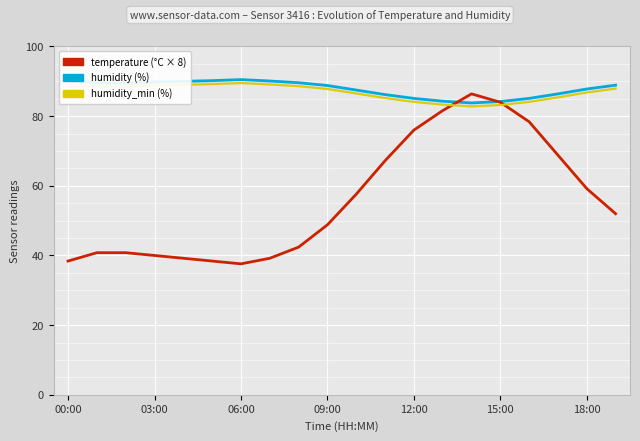

Reading right to left, transcribe all the data shown in this chart.

humidity: 88.9	87.8	86.4	85.1	84.2	83.8	84.3	85.1	86.2	87.5	88.8	89.6	90.1	90.5	90.2	90.0	89.8	89.4	89.6	90.4
temperature (scaled): 52.0	59.2	68.8	78.4	84.0	86.4	81.6	76.0	67.2	57.6	48.8	42.4	39.2	37.6	38.4	39.2	40.0	40.8	40.8	38.4
humidity_min: 87.9	86.8	85.4	84.1	83.2	82.8	83.3	84.1	85.2	86.5	87.8	88.6	89.1	89.5	89.2	89.0	88.8	88.4	88.6	88.4